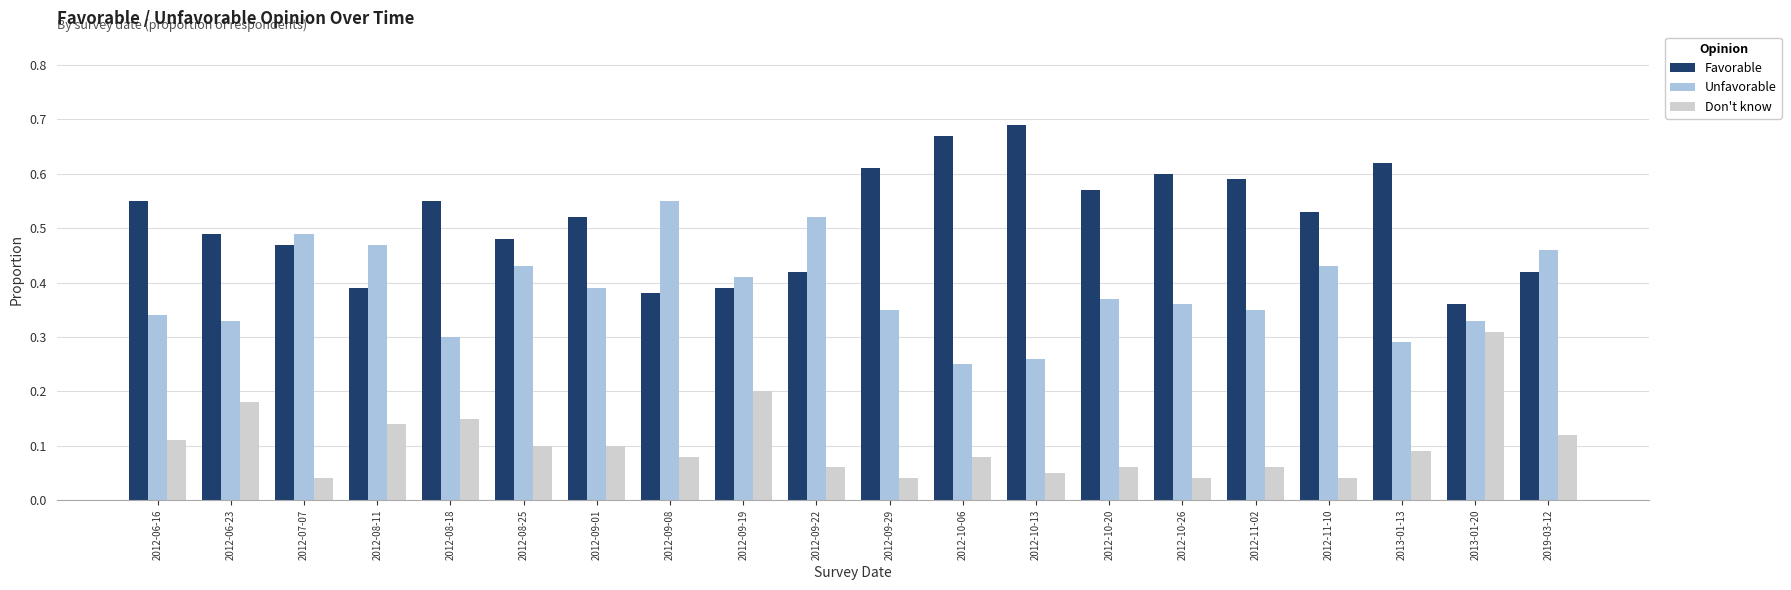

At which category does the chart reach its peak across all series?

2012-10-13